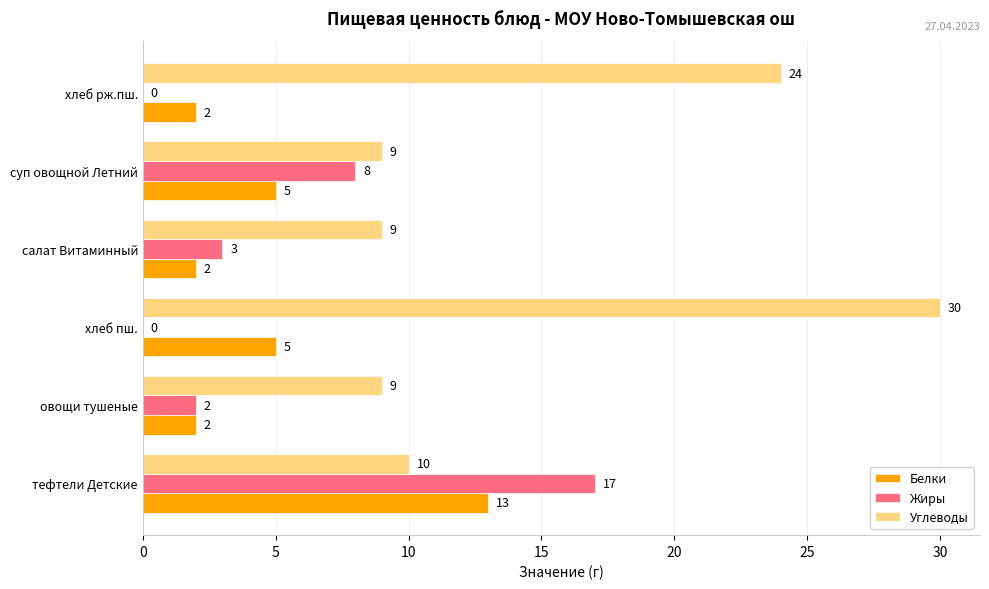

How many Жиры values are between 0 and 8?

5